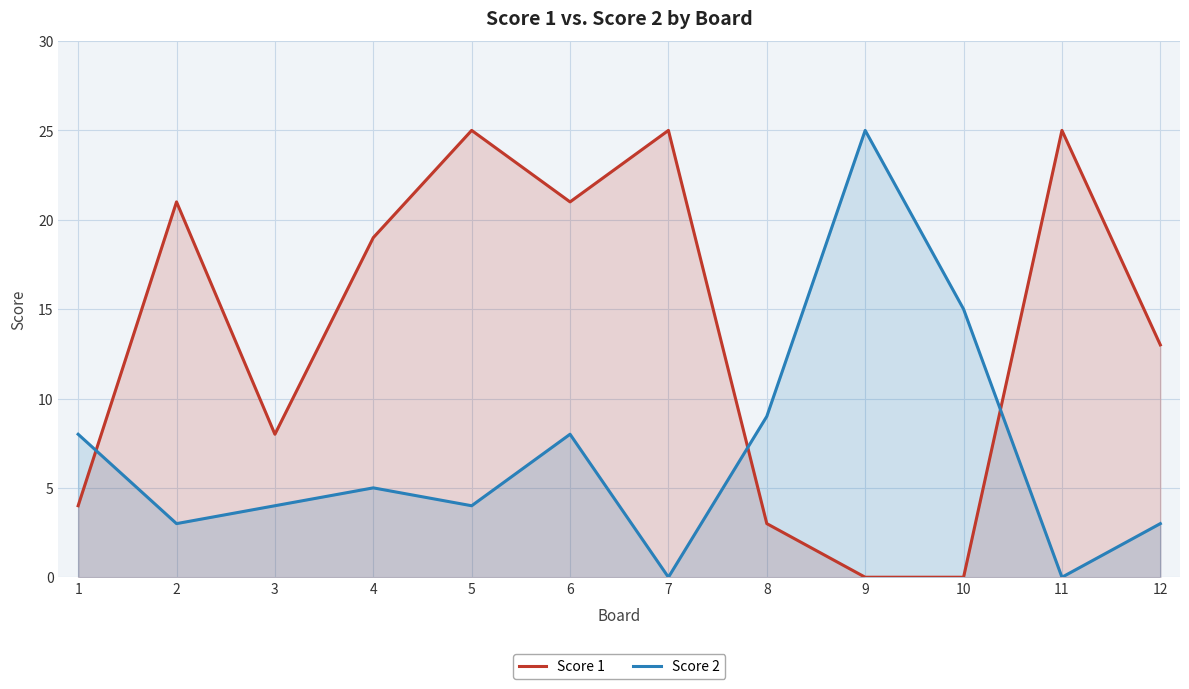

What are all the series names shown in the legend?

Score 1, Score 2